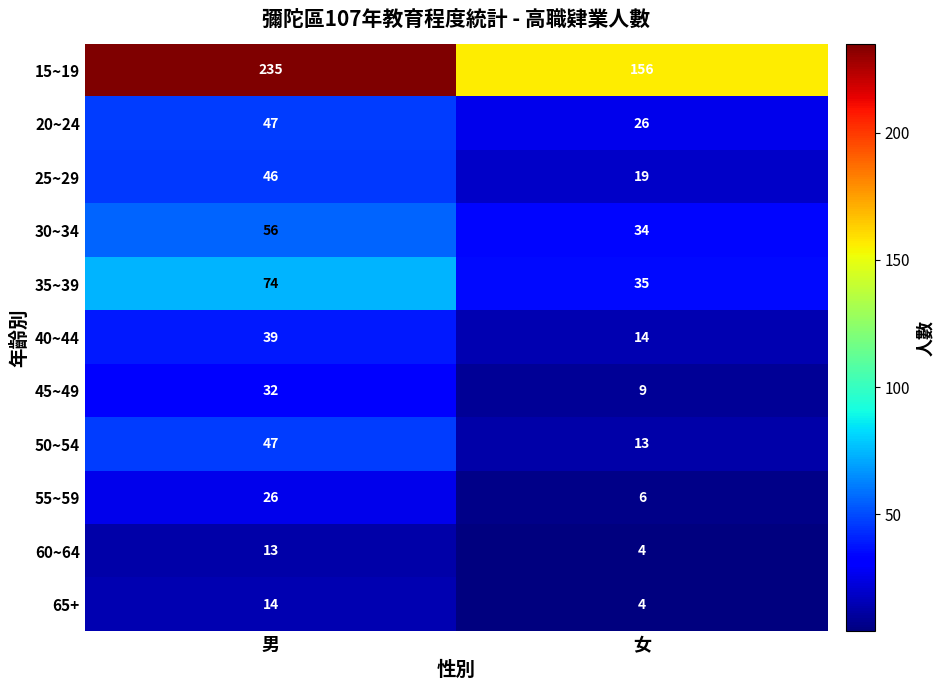

Where is 40~44 nearest to the value 26?

女